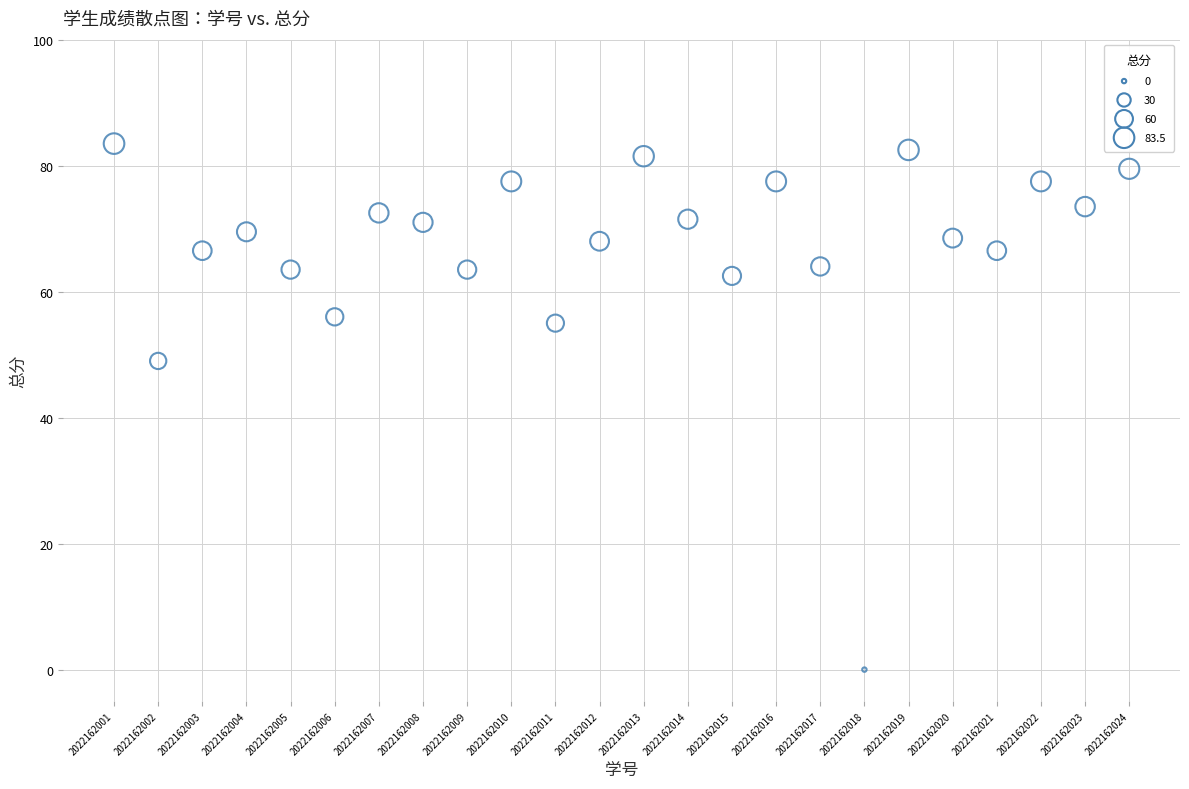

What is the range of Y values (max minus min)?

83.5